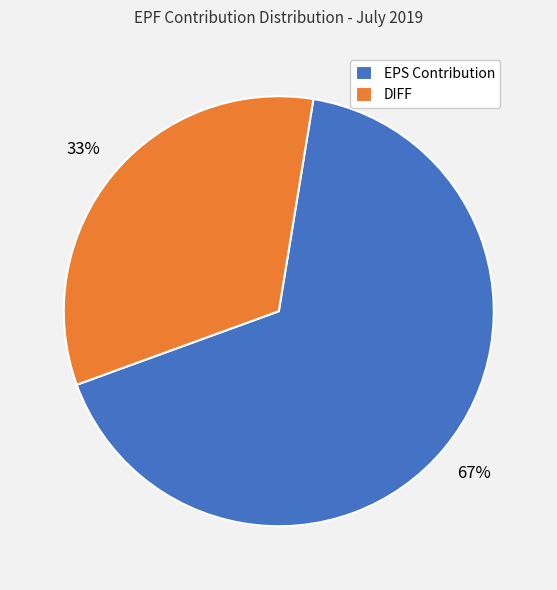

What is the ratio of the value at DIFF to the value at EPS Contribution?

0.5